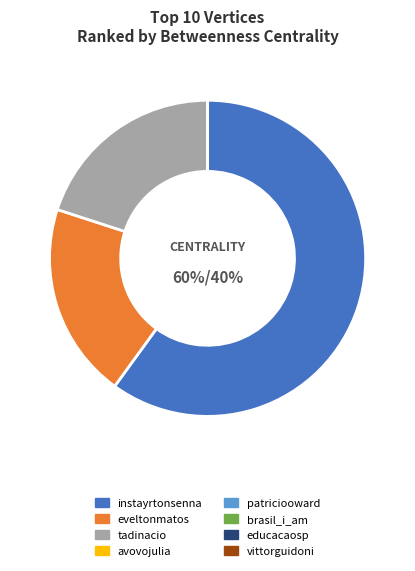

To the nearest percent, what is the average slice percentage?

12%